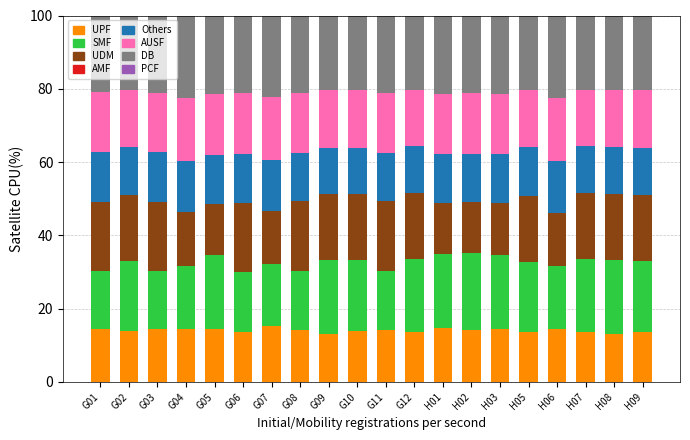

What is the total value across all series at G02?

100.0